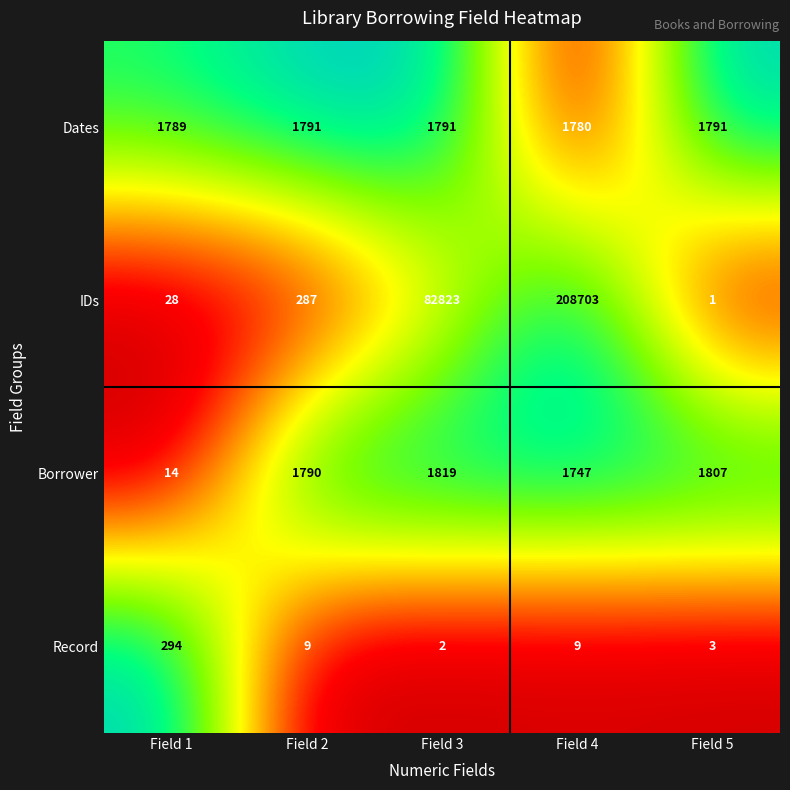

At which category is the sum across all series the highest?

Field 4